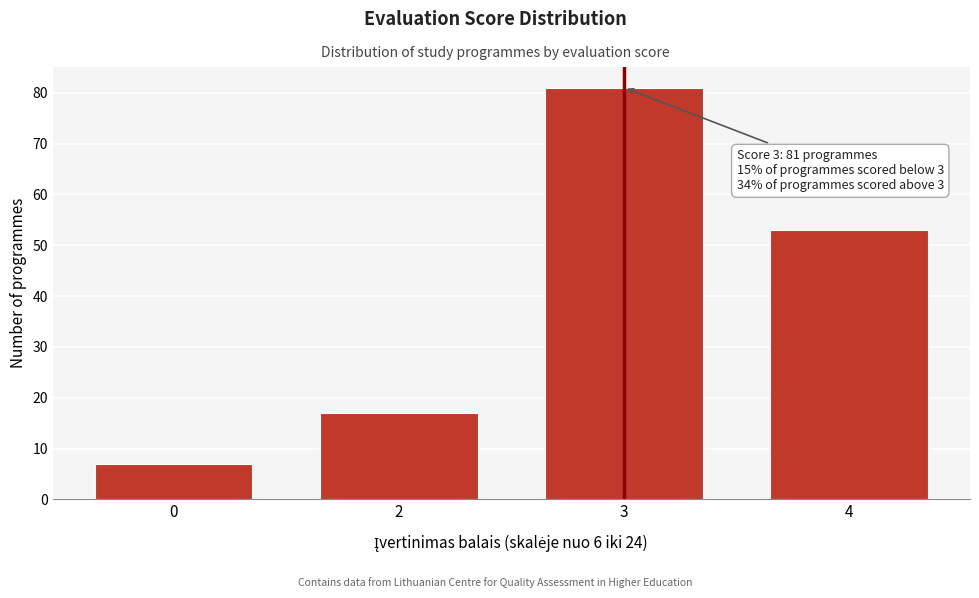

Reading right to left, transcribe all the data shown in this chart.

53	81	17	7